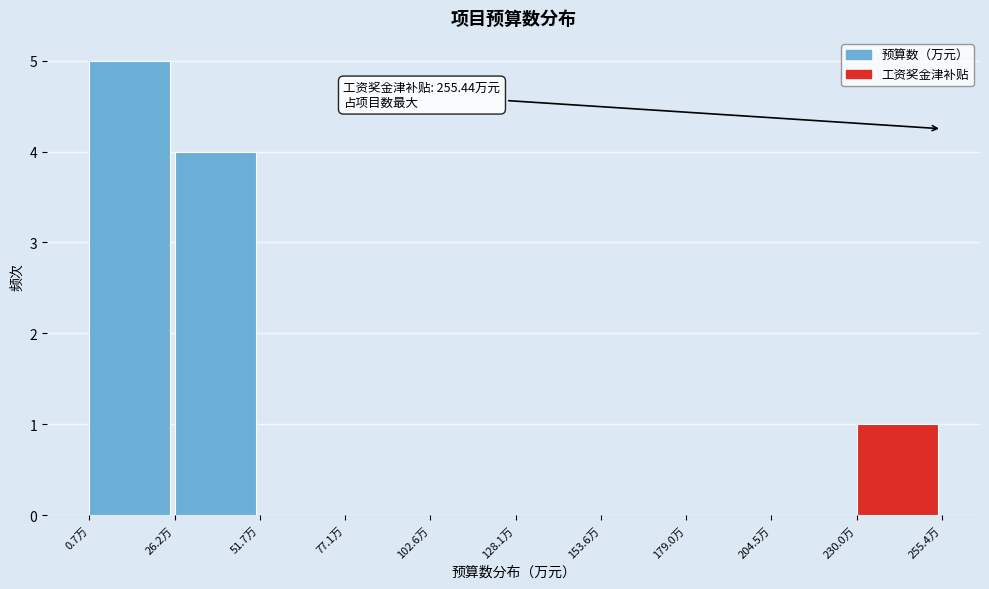

Which range on the x-axis has the tallest bar?

0 to 25